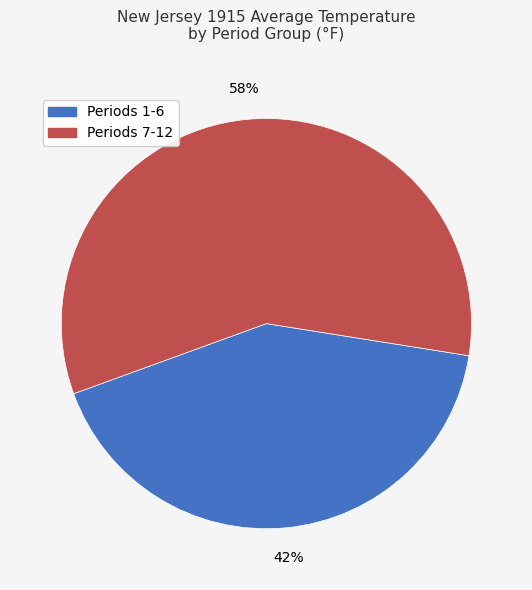

Which slice is the smallest?

Periods 1-6